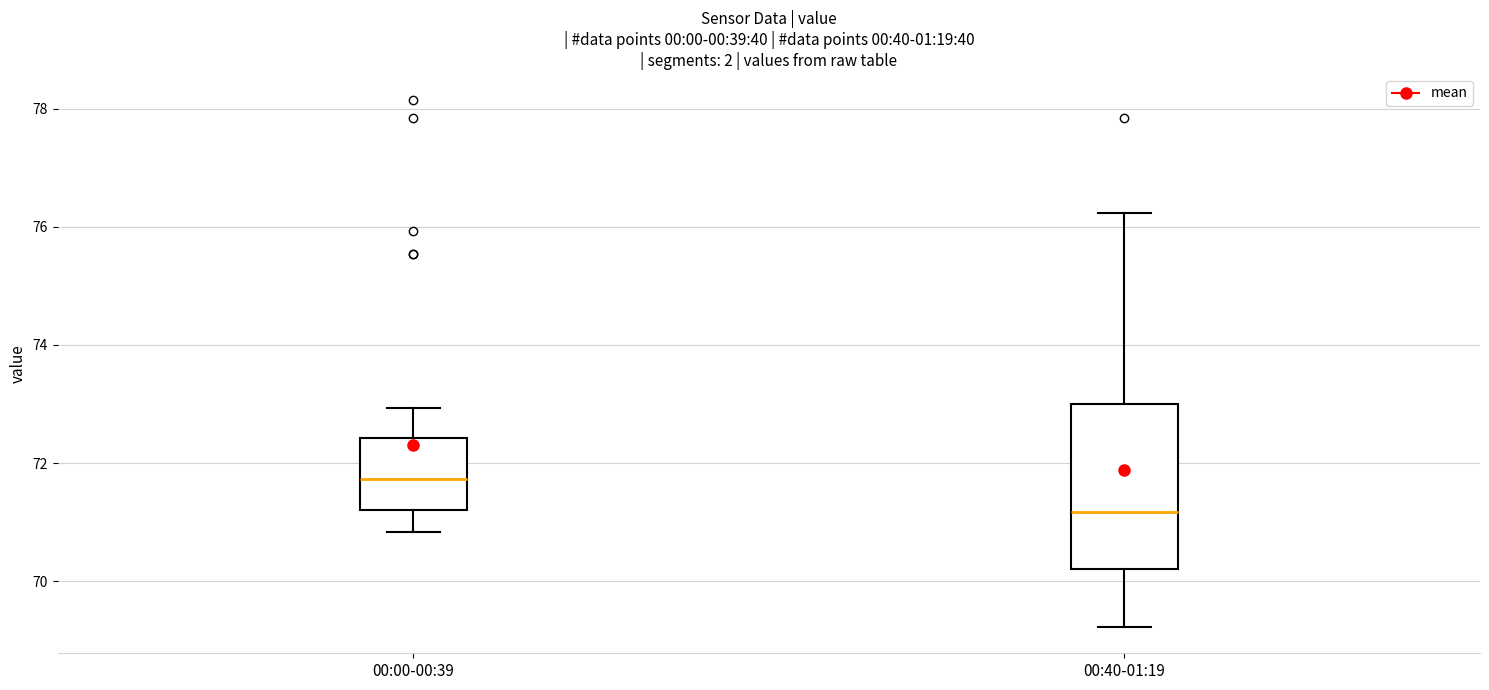

Comparing the boxes themselves (not the whiskers), which one is the tallest?

00:40-01:19